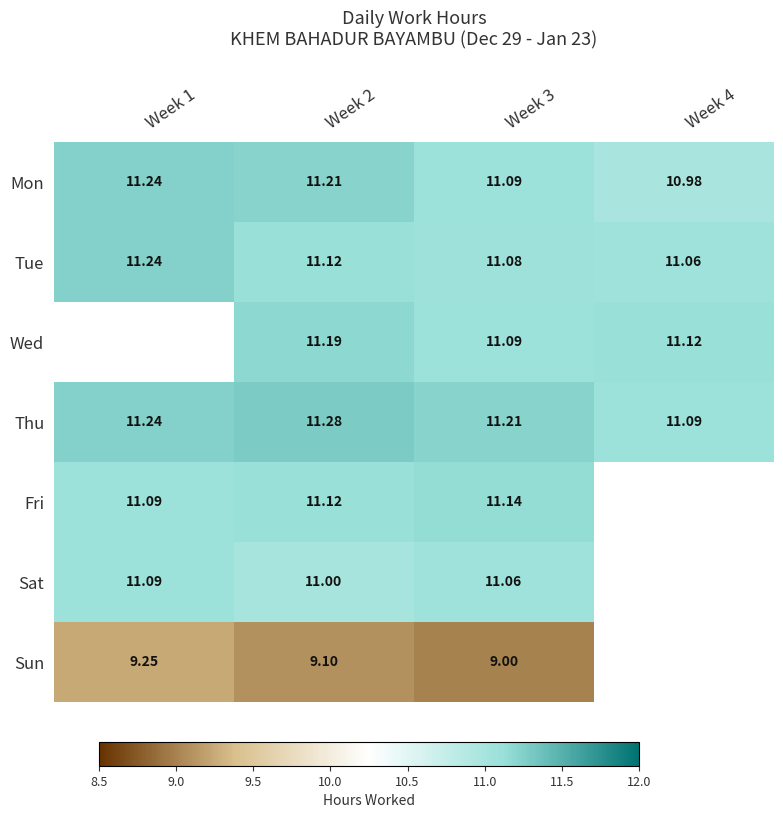

What is the sum of the Mon values at Week 2 and Week 4?

22.2